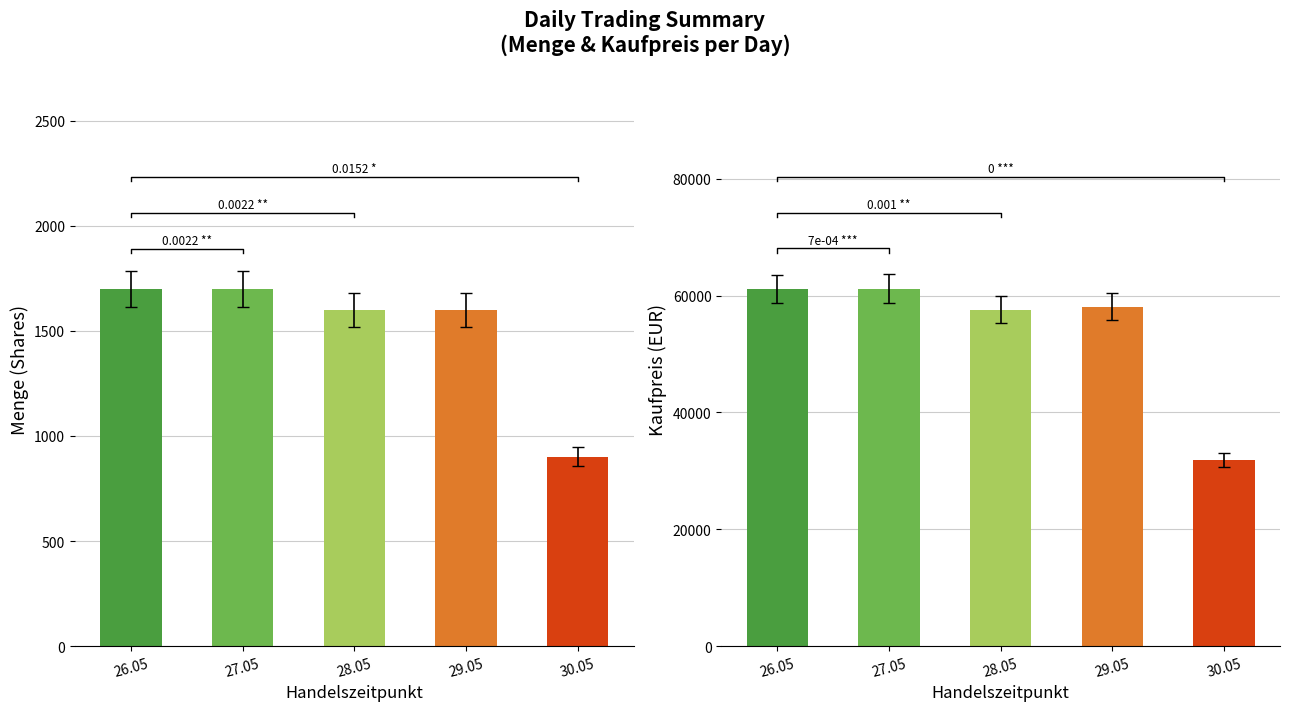

Rank the series by their average value, from highest to lowest.

Kaufpreis, Menge